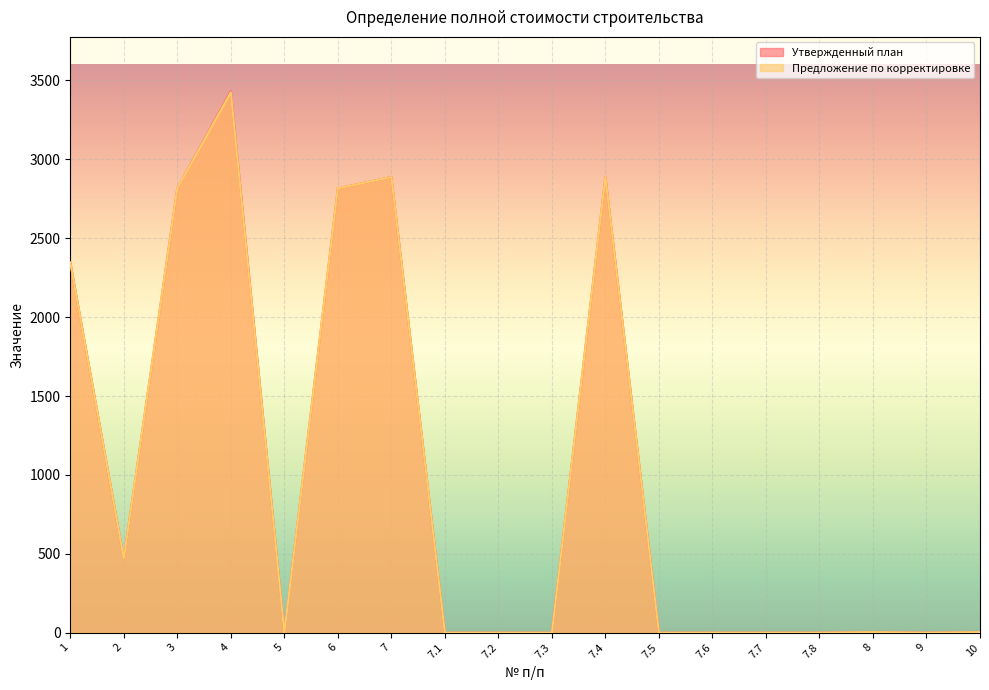

Which series has the largest total across all categories?

Утвержденный план